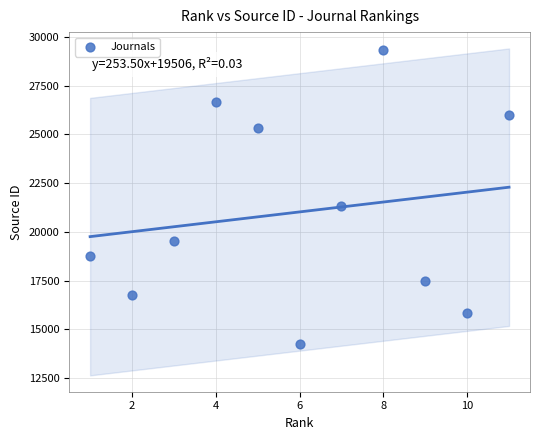

What Y value in the scatter plot is closest to 21780?

21336